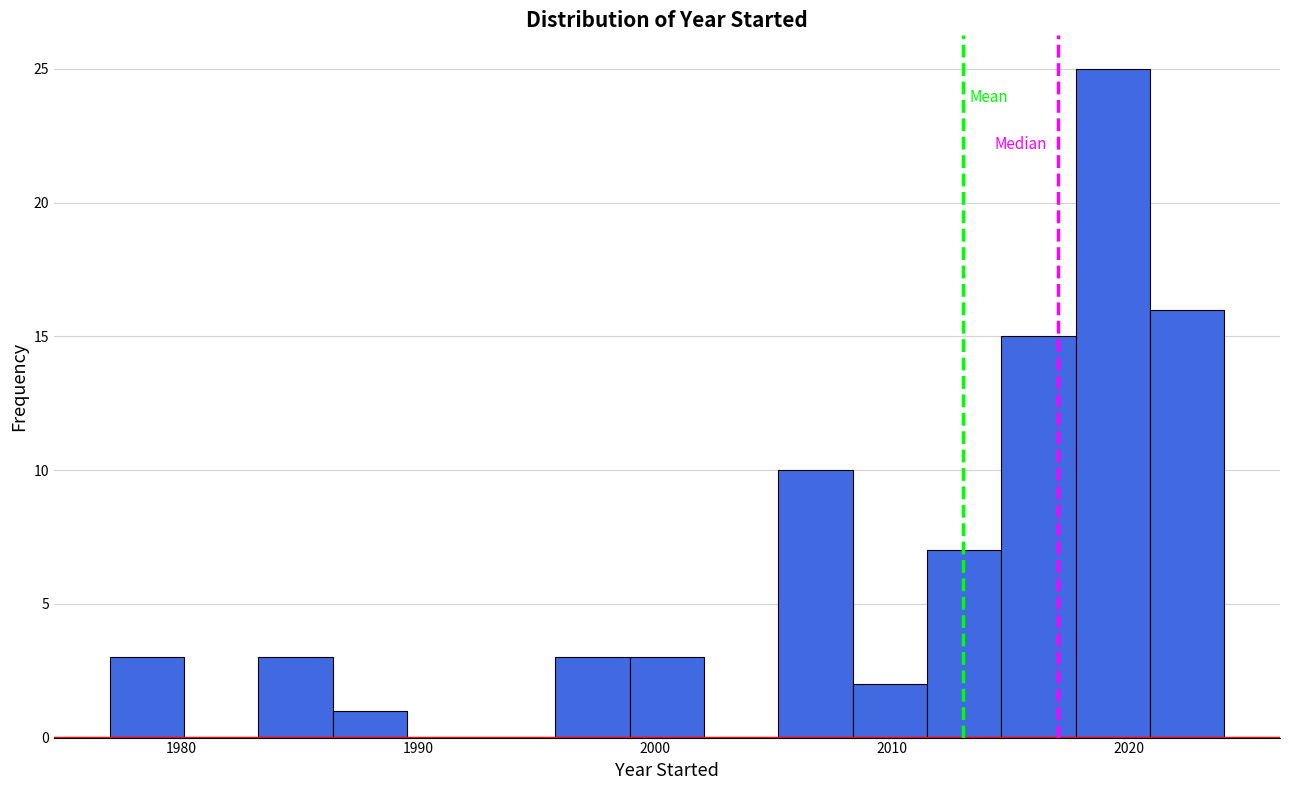

Around what value on the x-axis is the tallest bar? Give the approximate position of its centre, as read against the axis.

2019